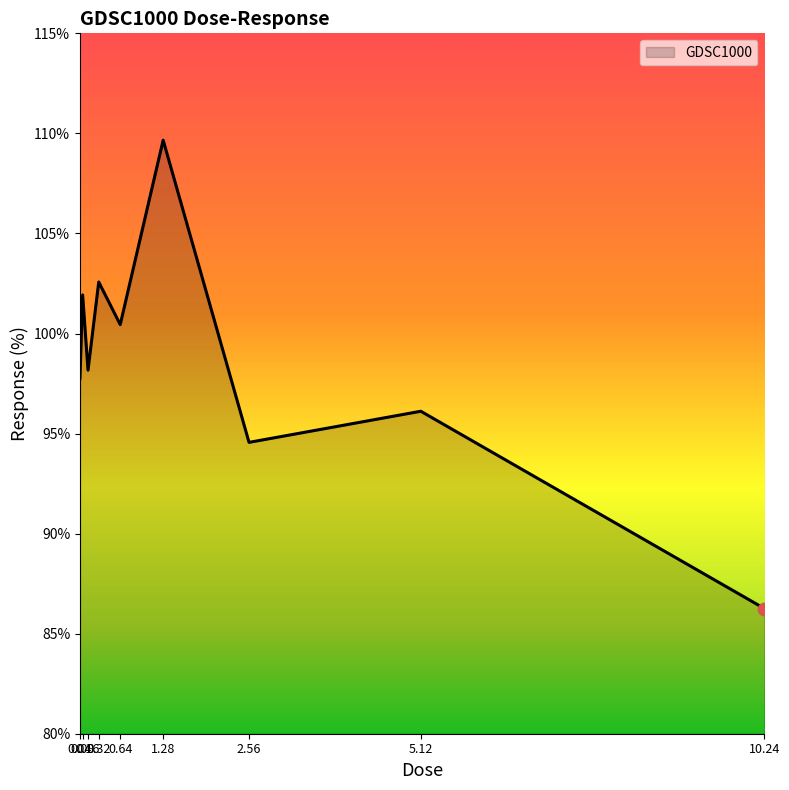

What is the ratio of the value at 5.12 to the value at 2.56?

1.0